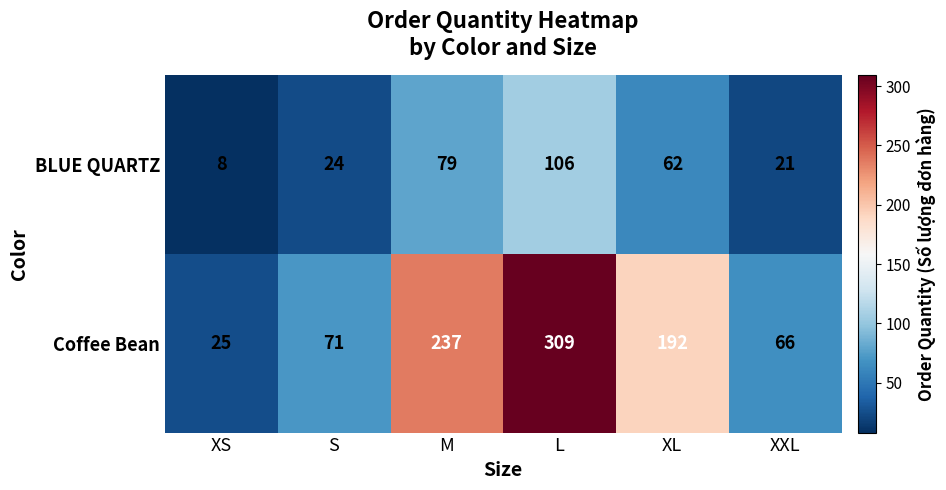

At which category is the sum across all series the highest?

L